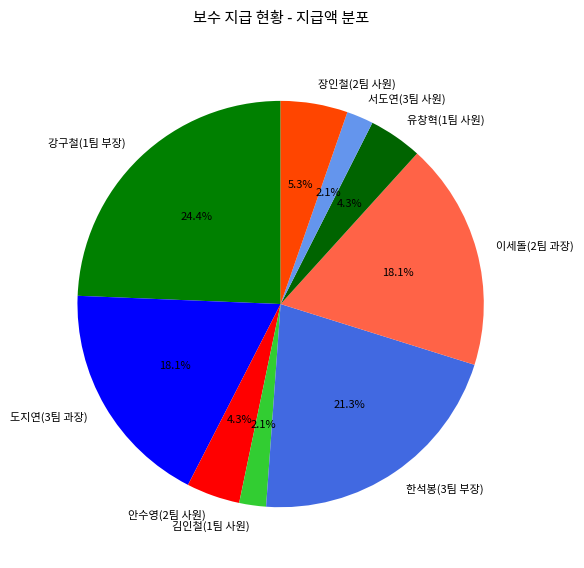

The 강구철(1팀 부장) slice represents 24% of the pie. True or false?

True